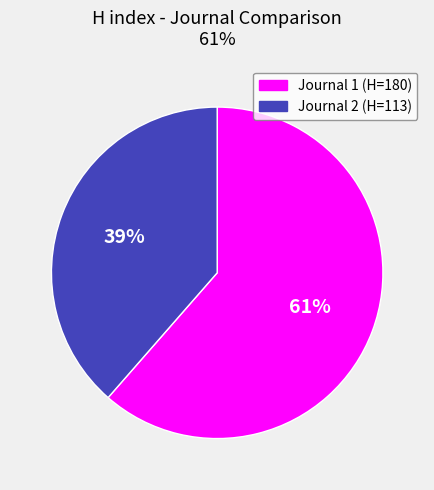

Is there a majority slice in this chart?

Yes